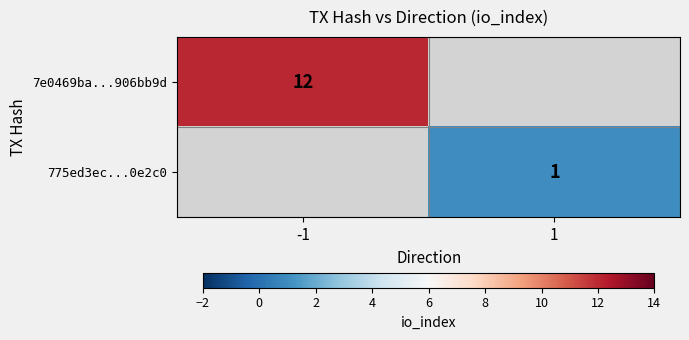

The 775ed3ec...0e2c0 series shows 0 at 1. True or false?

False